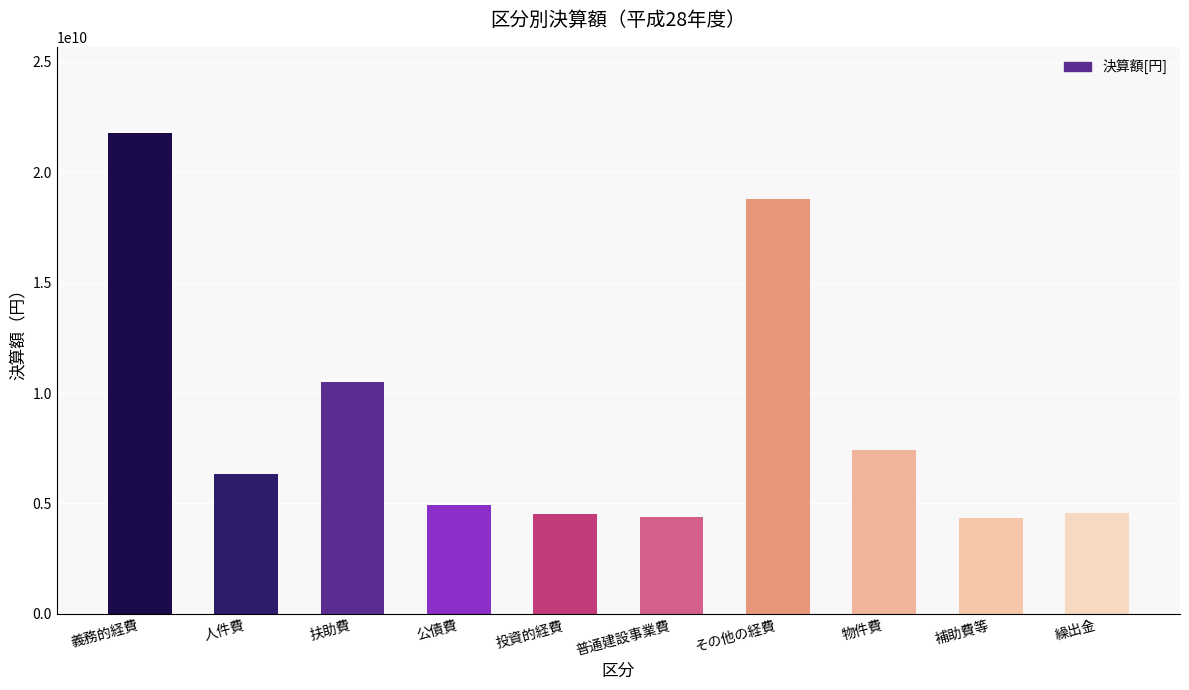

Which has a higher value, 投資的経費 or 物件費?

物件費